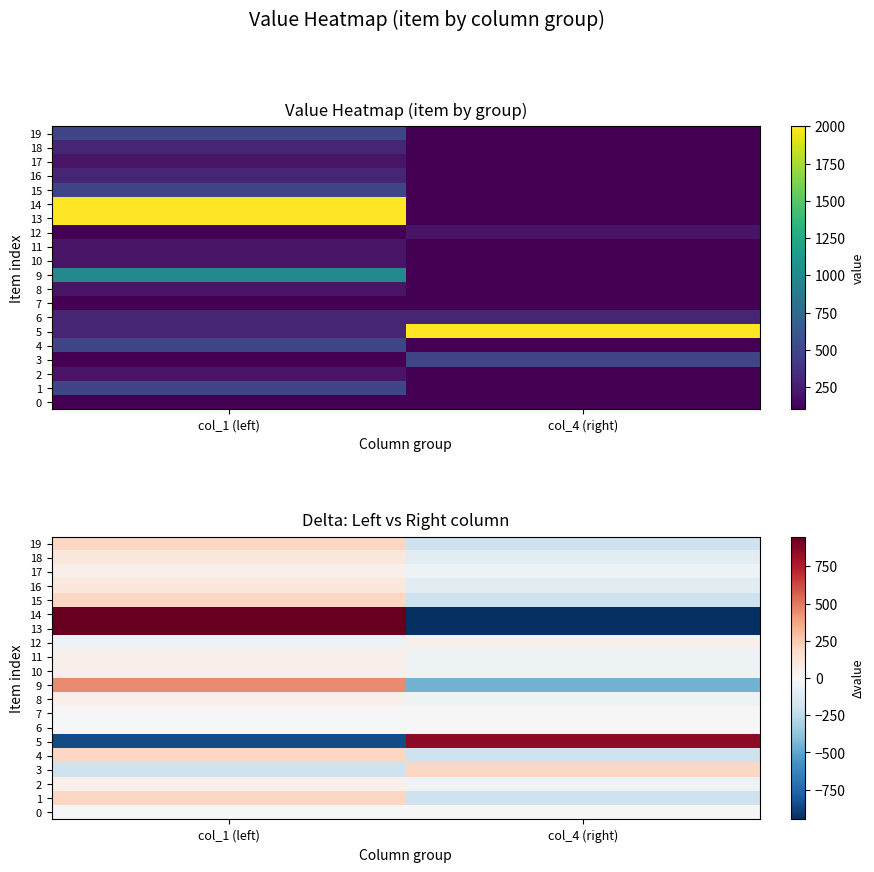

Read the 17 value at col_4 (right), to the nearest 5.

-50